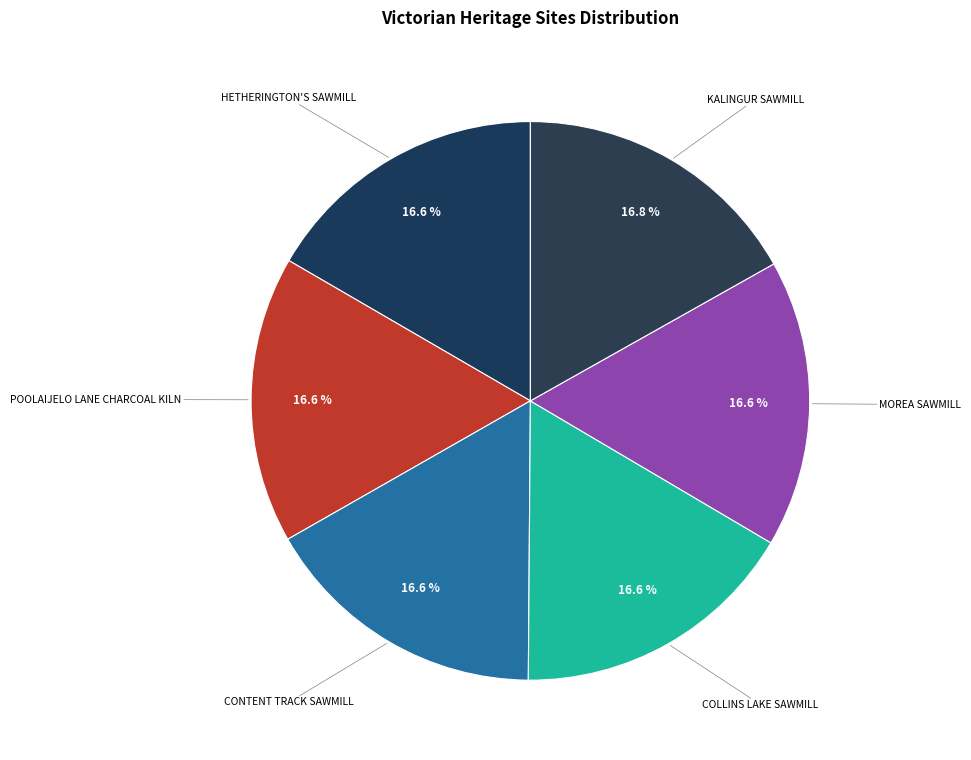

How many segments does this pie chart have?

6